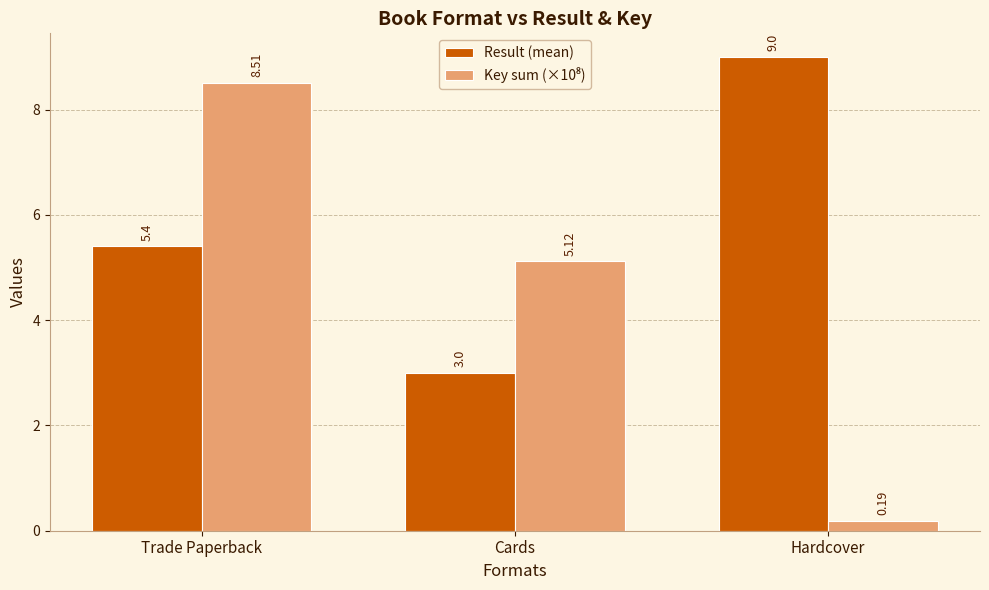

Where is Result (mean) nearest to the value 6?

Trade Paperback